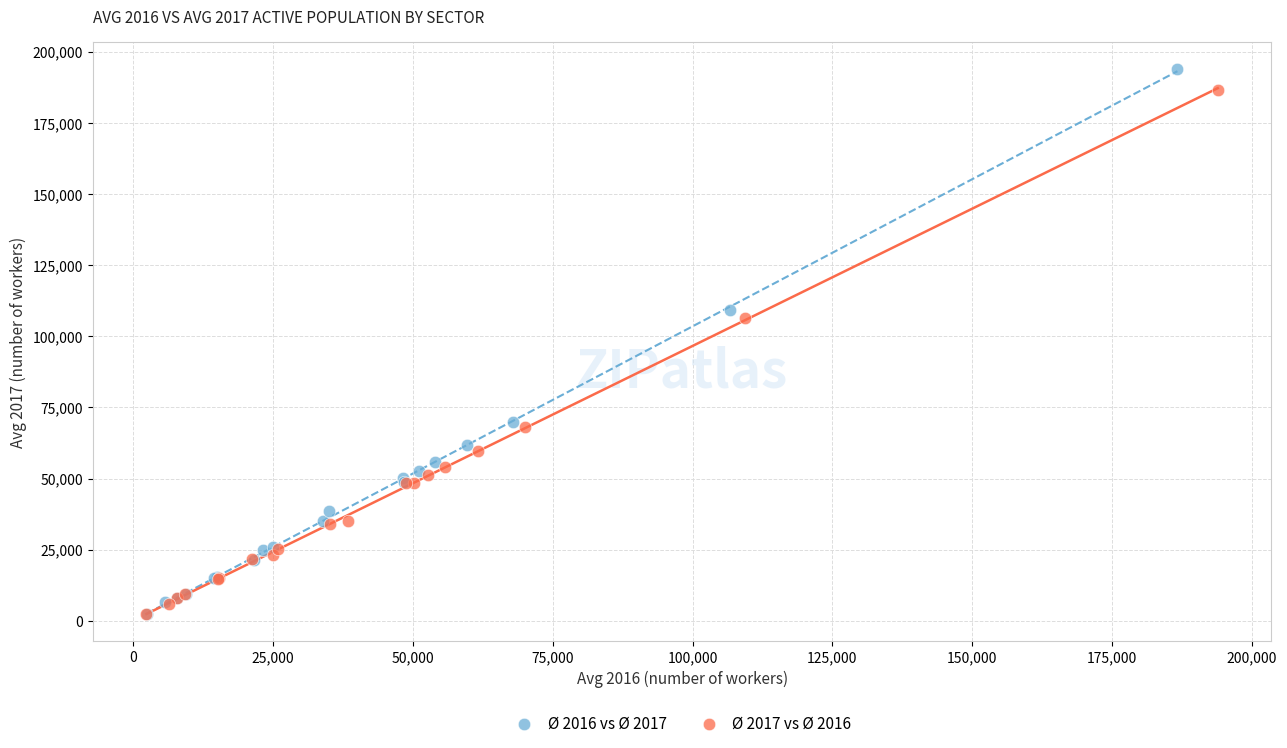

Which series has the widest spread of Y values?

Ø 2016 vs Ø 2017